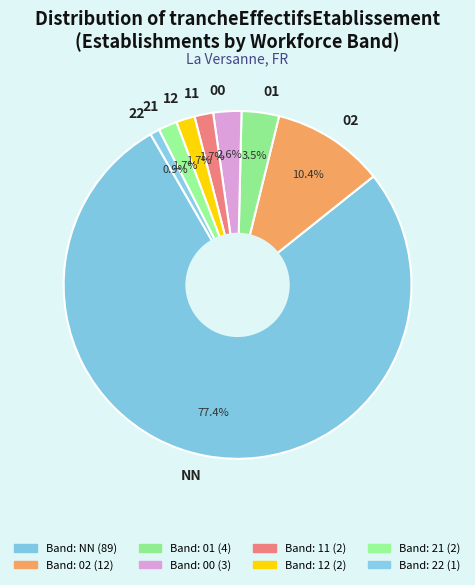

To the nearest percent, what is the combined percentage of 22 and 01?

4%